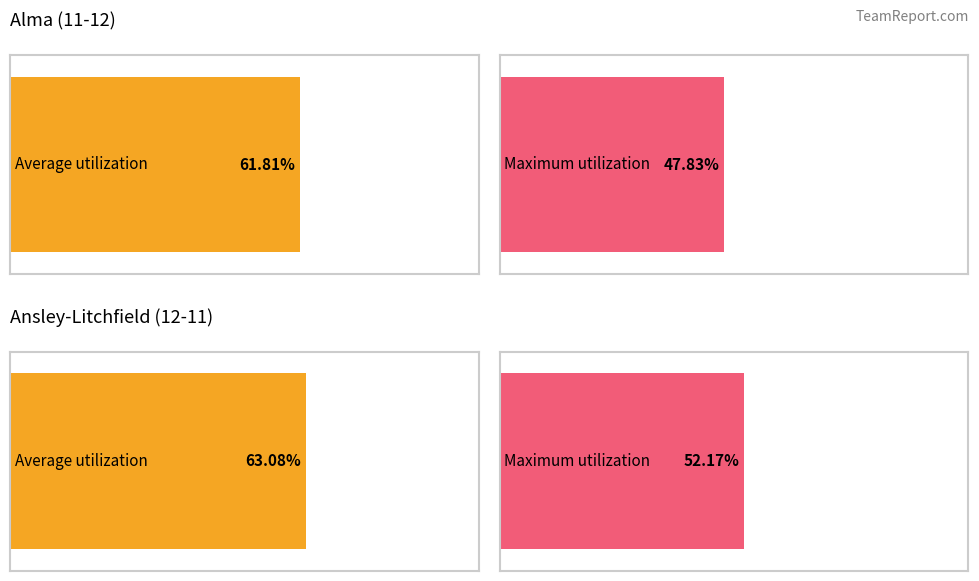

Which has a higher value, Ansley-Litchfield (12-11) or Alma (11-12)?

Ansley-Litchfield (12-11)